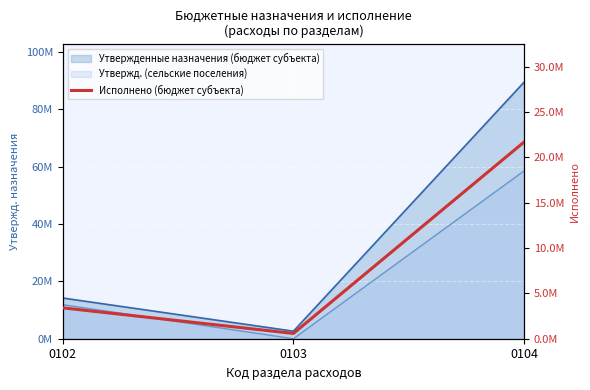

Reading left to right, extract all data points from this chart.

0102=3404125.4	0103=581546.7	0104=21687065.3